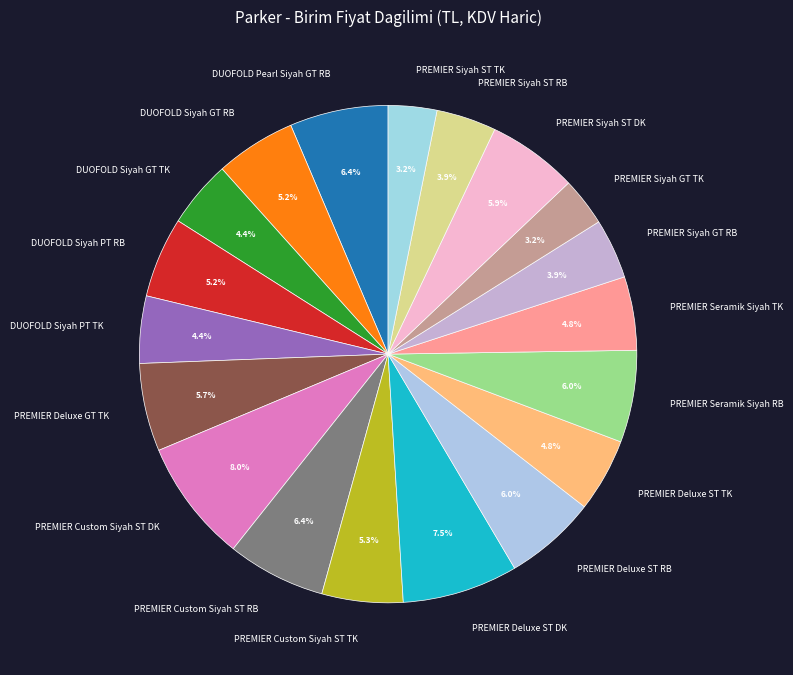

Does any single category account for the majority?

No